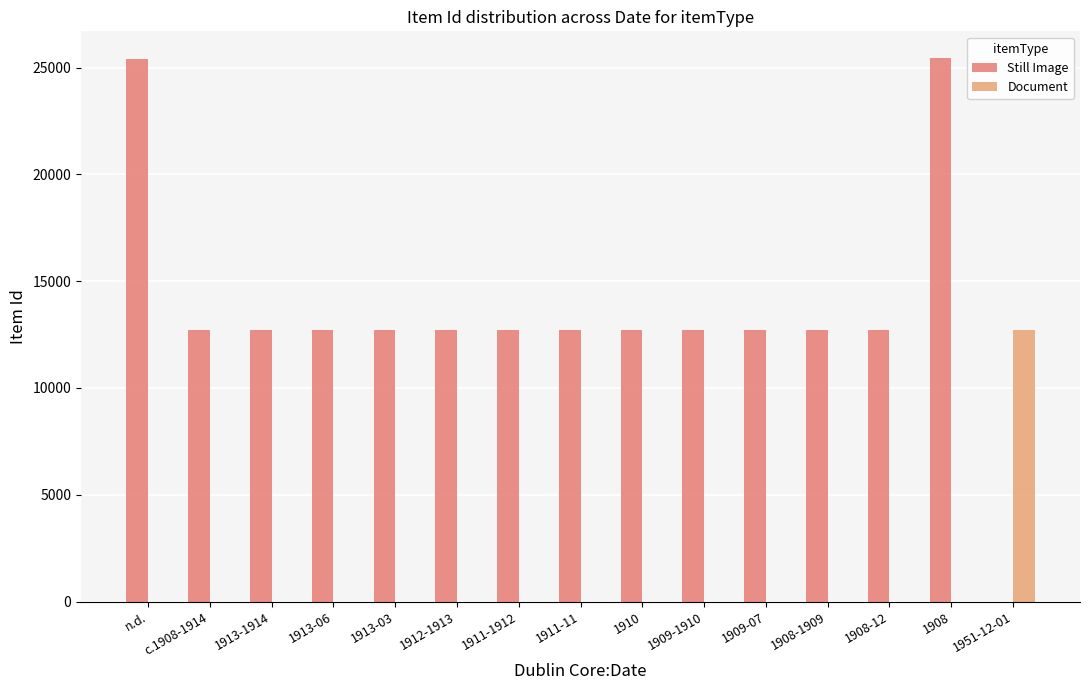

How many groups of bars are there?

15